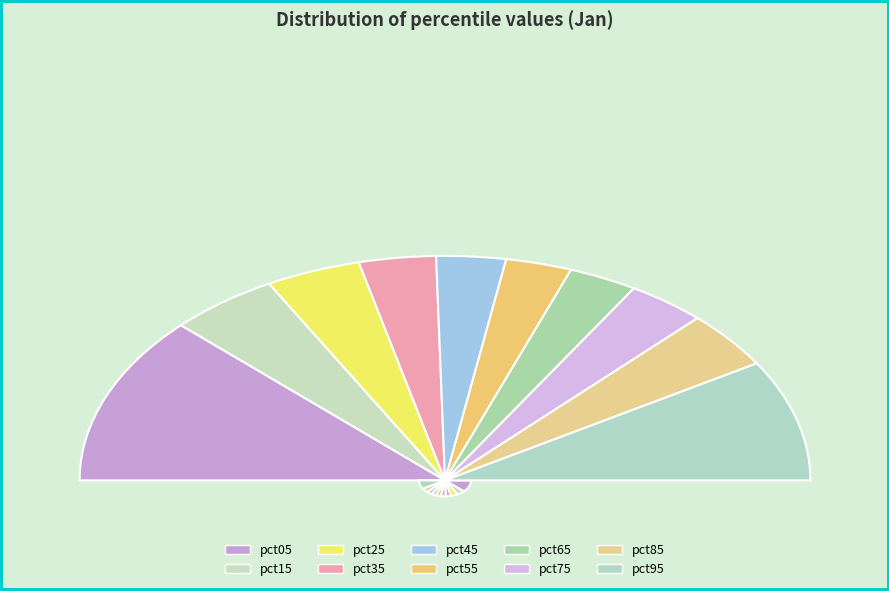

Which has a higher value, pct45 or pct15?

pct15